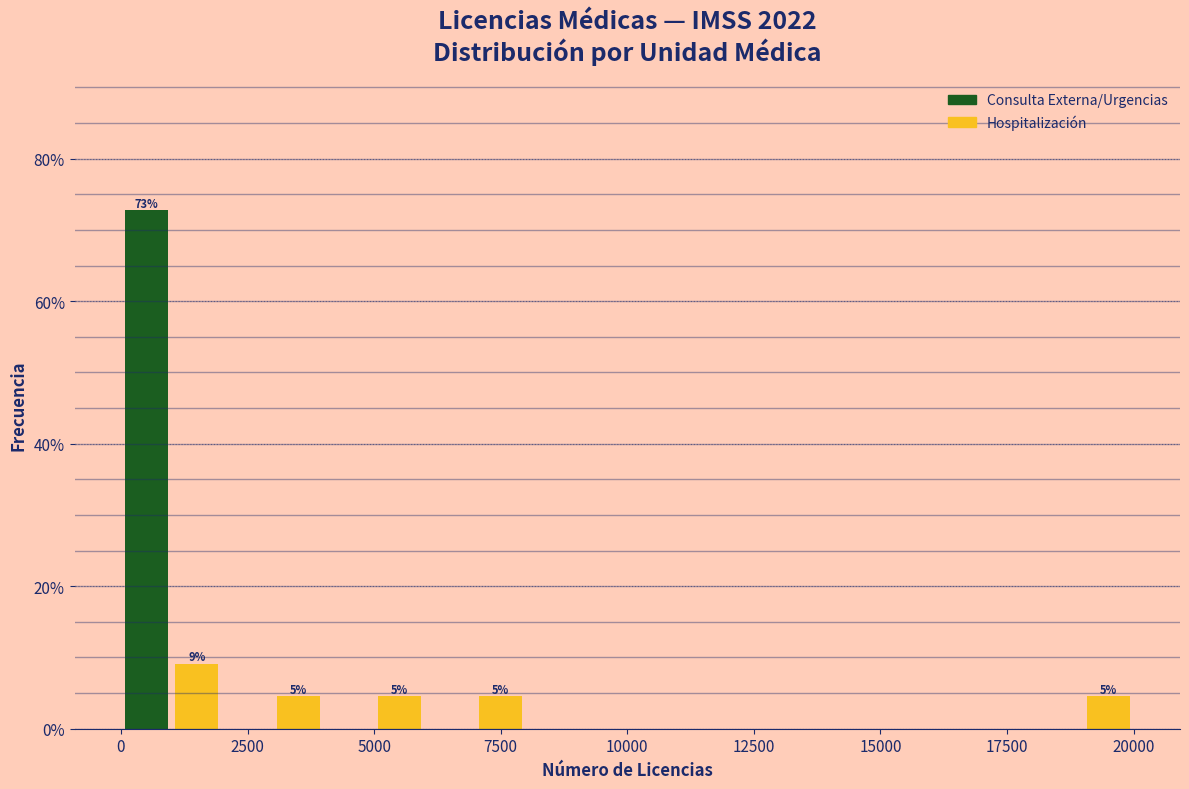

Around what value on the x-axis is the tallest bar? Give the approximate position of its centre, as read against the axis.

500